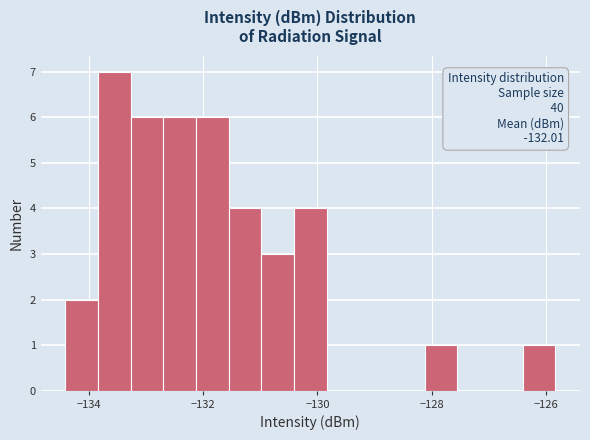

Read against the x-axis, roughly where is the centre of the tallest bar?

-133.6